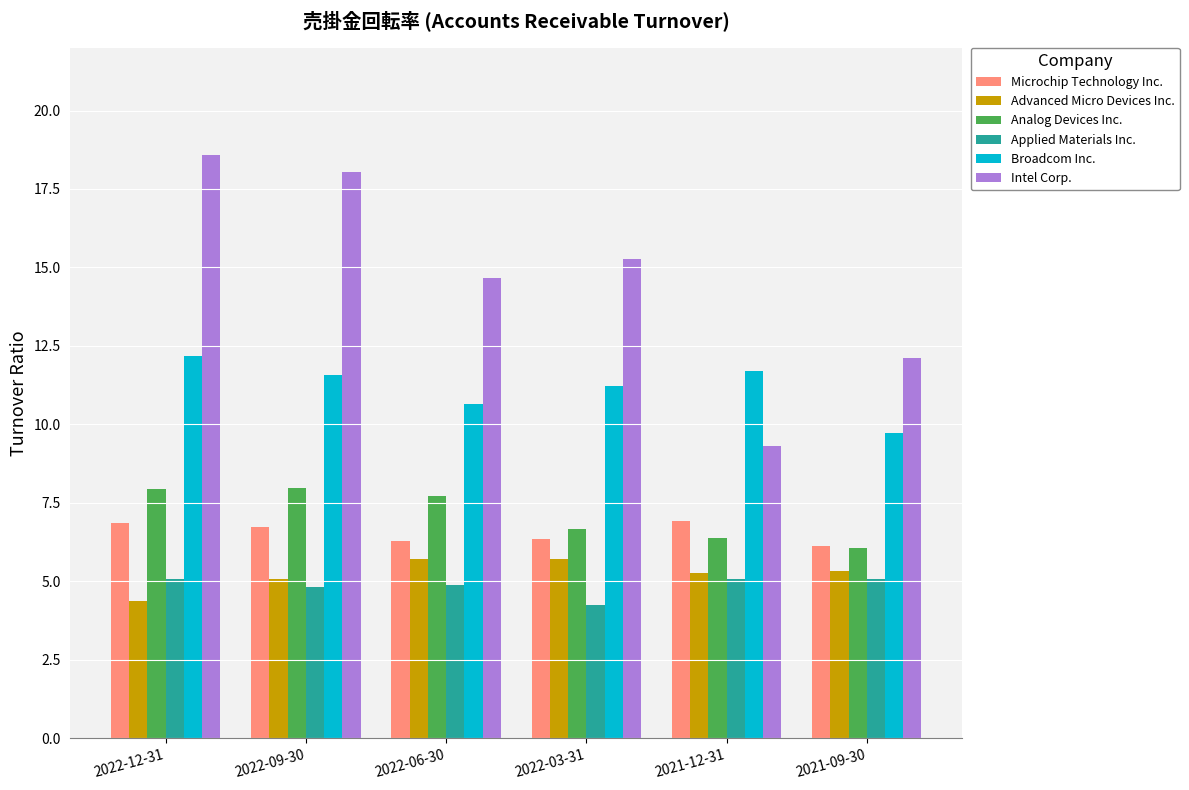

What is the average value of the Broadcom Inc. series?

11.2